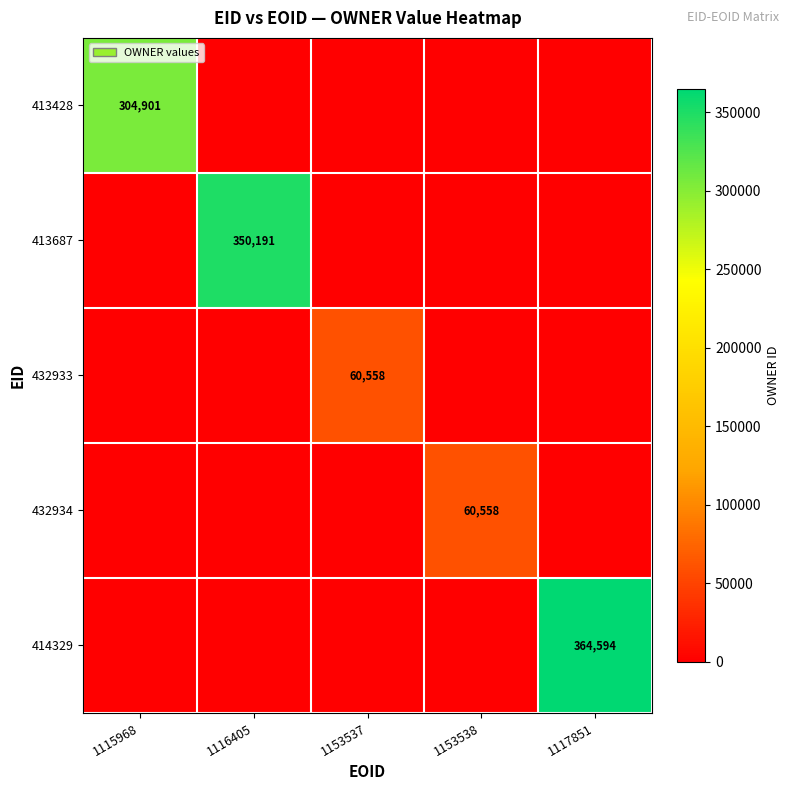

At how many categories does at least one series exceed 261721?

3